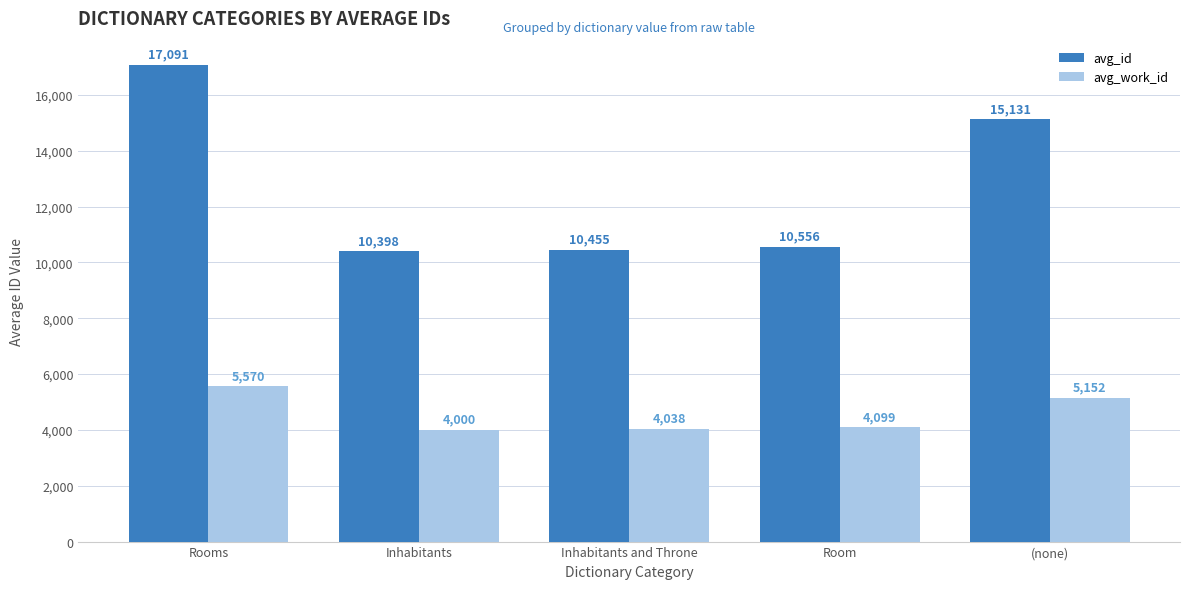

Does the chart contain any negative values?

No